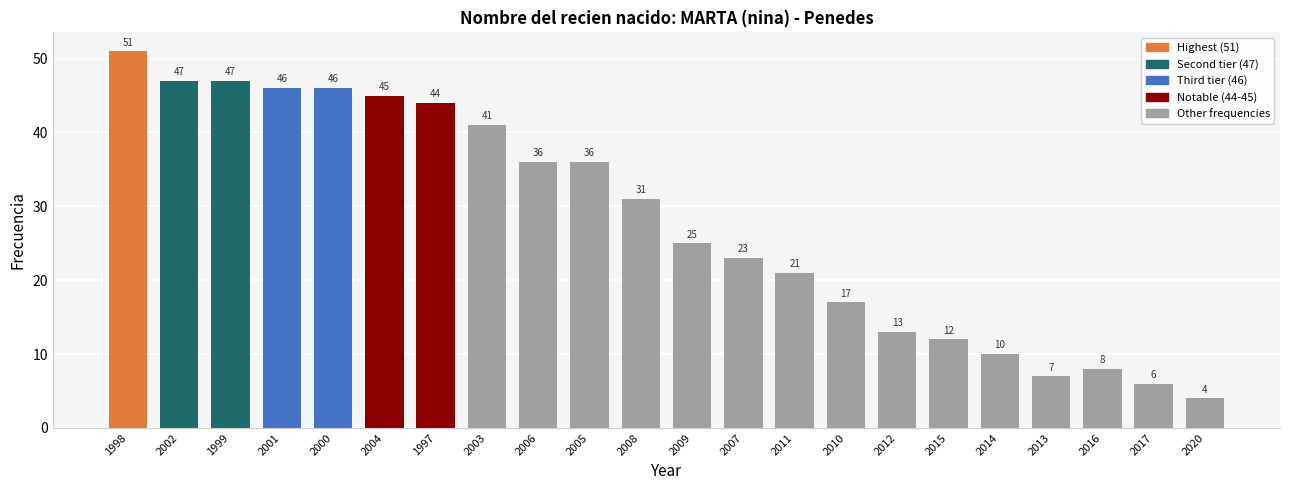

What is the value of the 5th bar from the left?

46